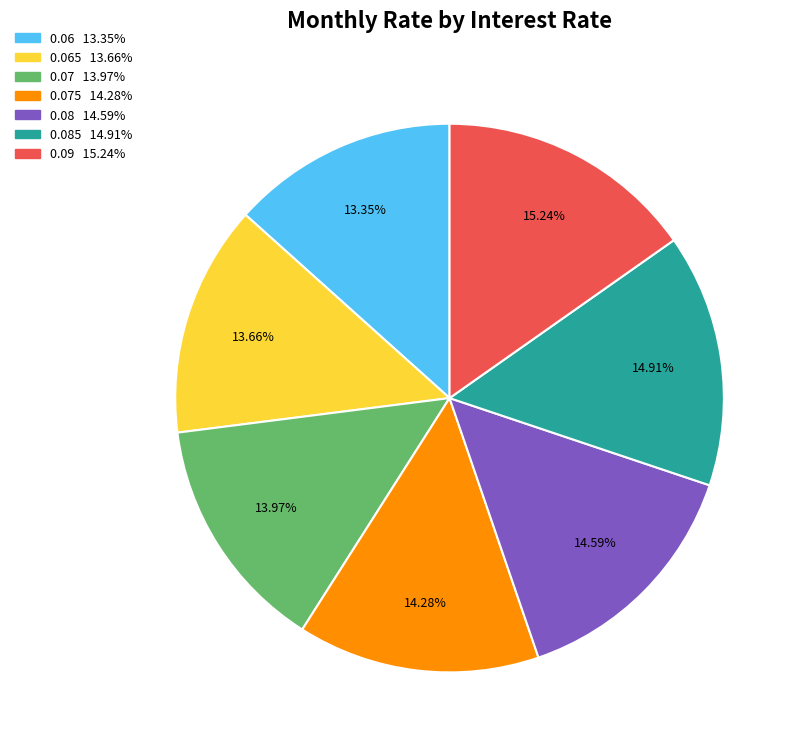

Does any single category account for the majority?

No